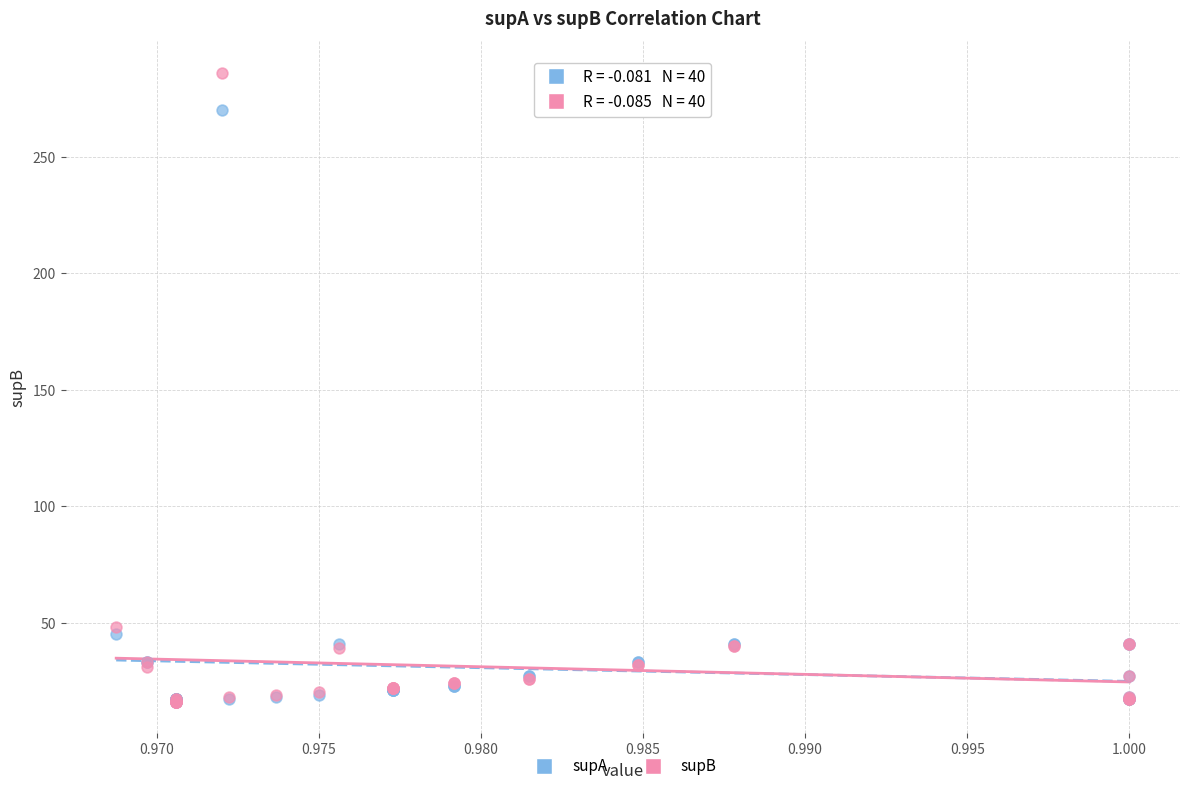

In the supB series, what Y value is closest to 151?

48